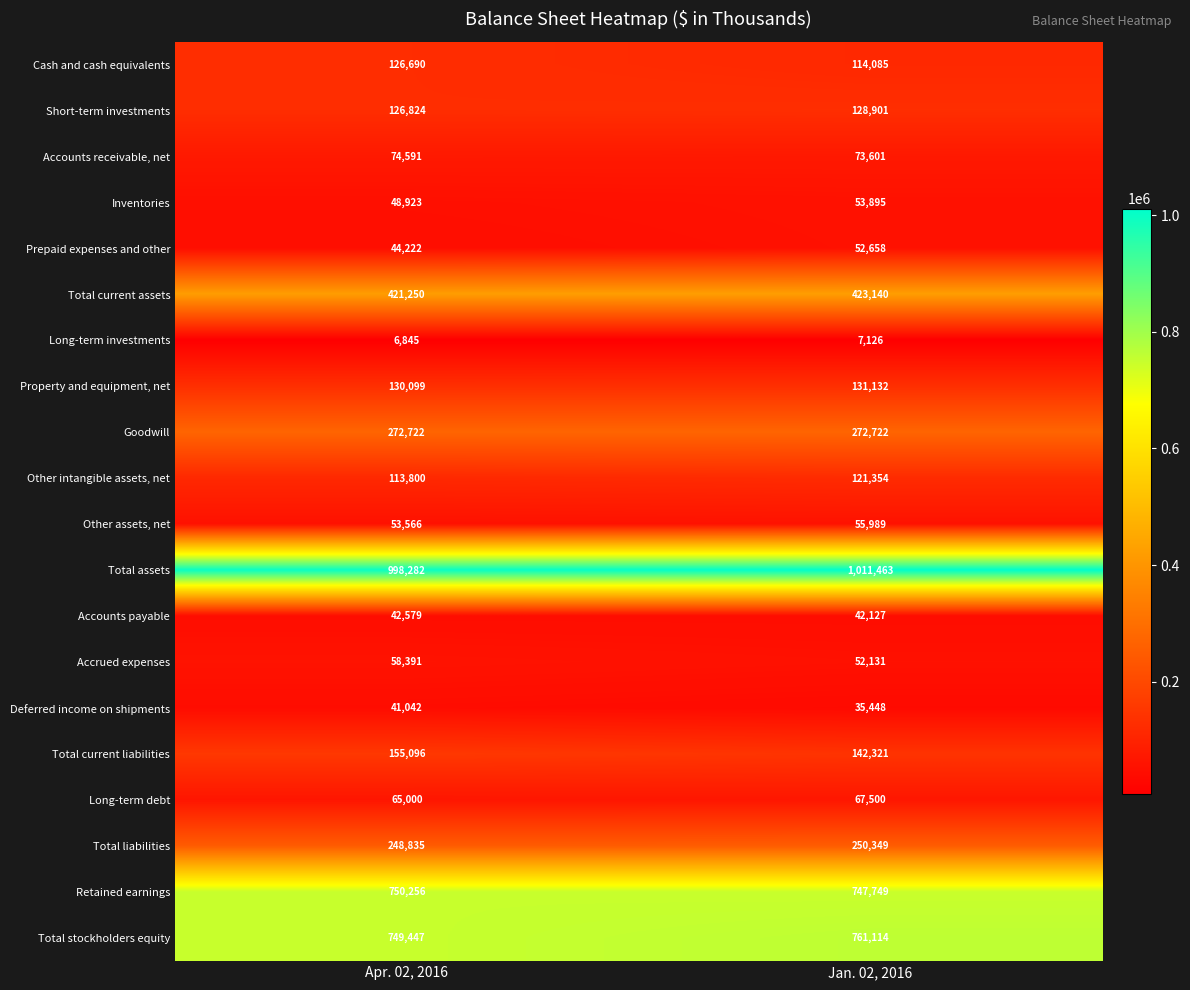

Is it true that Total current liabilities equals 219570 at Apr. 02, 2016?

False